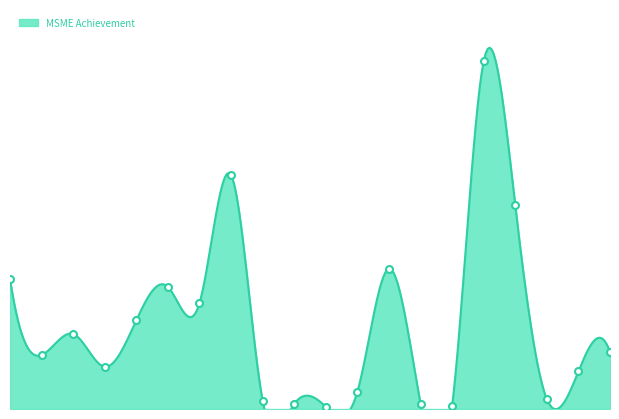

The chart shows a value of 5542.5 at BANK OF INDIA. True or false?

True